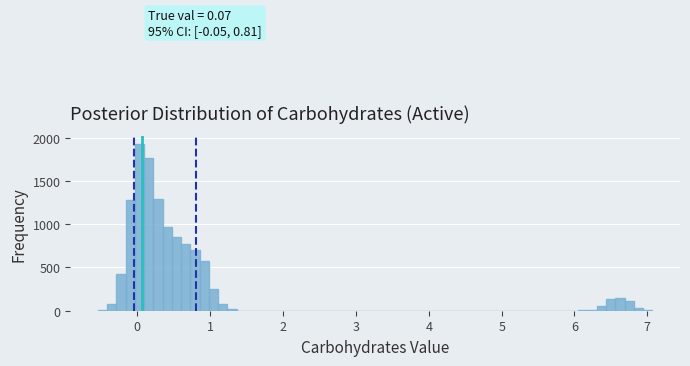

Read against the x-axis, roughly where is the centre of the tallest bar?

0.0